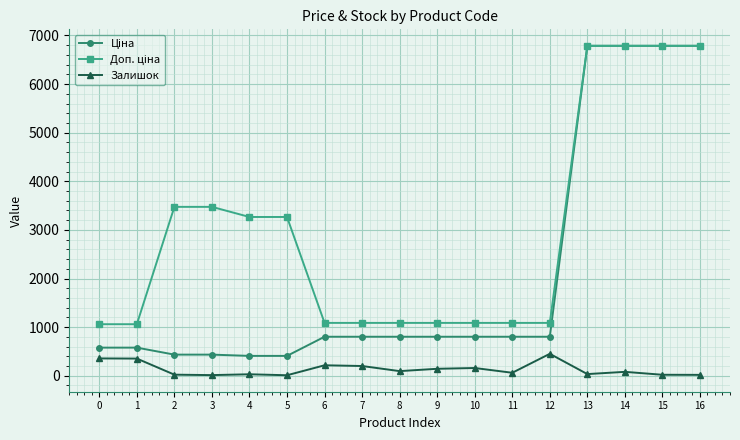

The value of Залишок at 0 is 356.0. True or false?

True